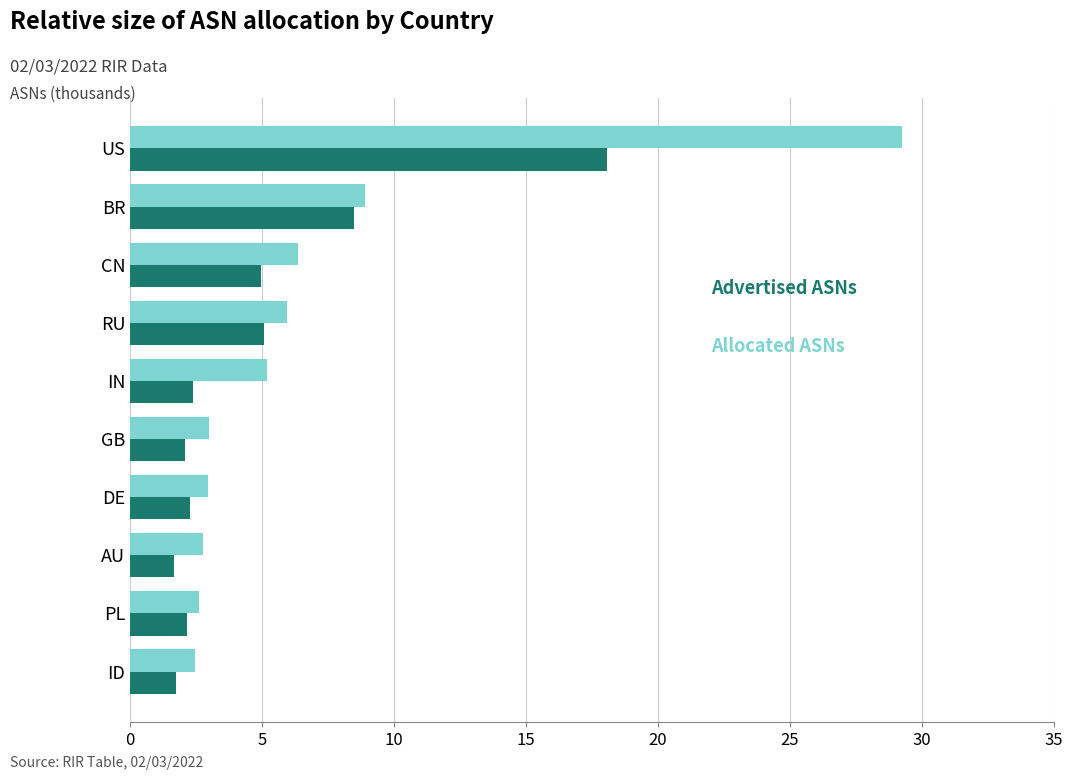

What is the difference between the highest and lowest values at IN?

2.8